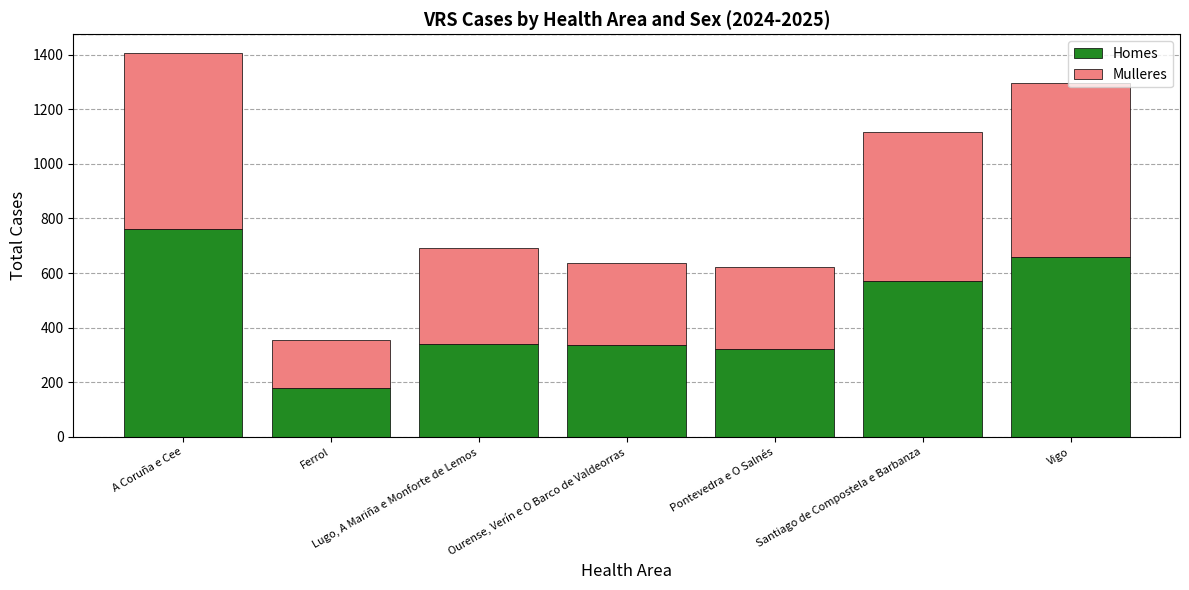

At which category is the sum across all series the highest?

A Coruña e Cee